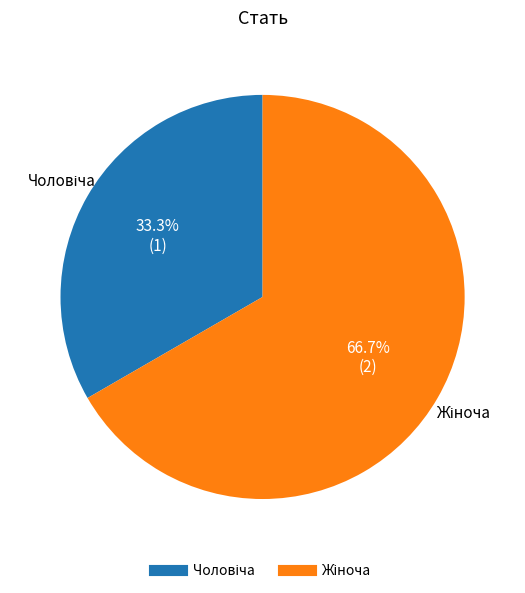

Does any single category account for the majority?

Yes